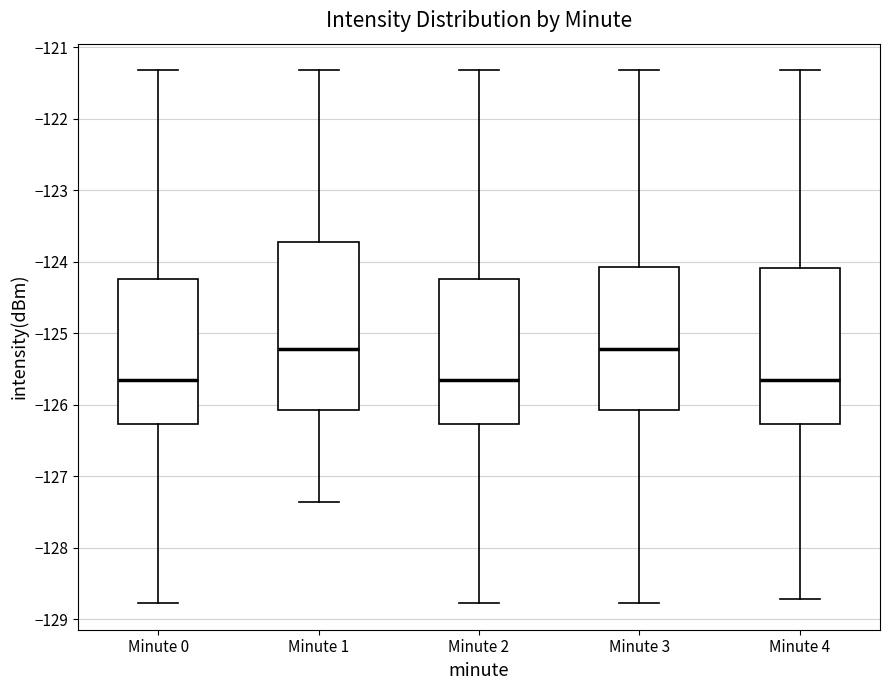

Which box is the tallest, from its lower edge to its upper edge?

Minute 1